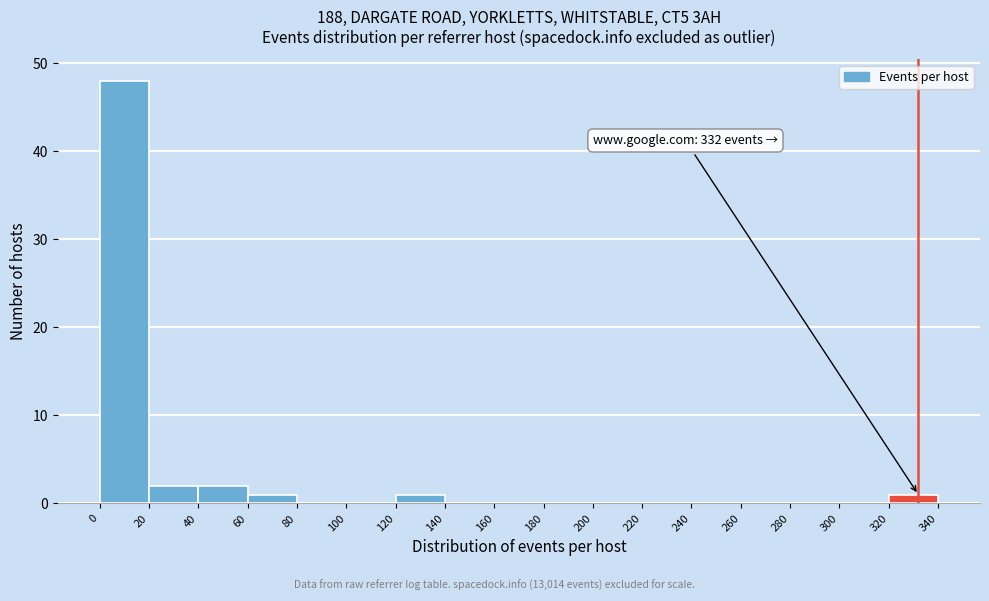

Which range on the x-axis has the tallest bar?

0 to 20